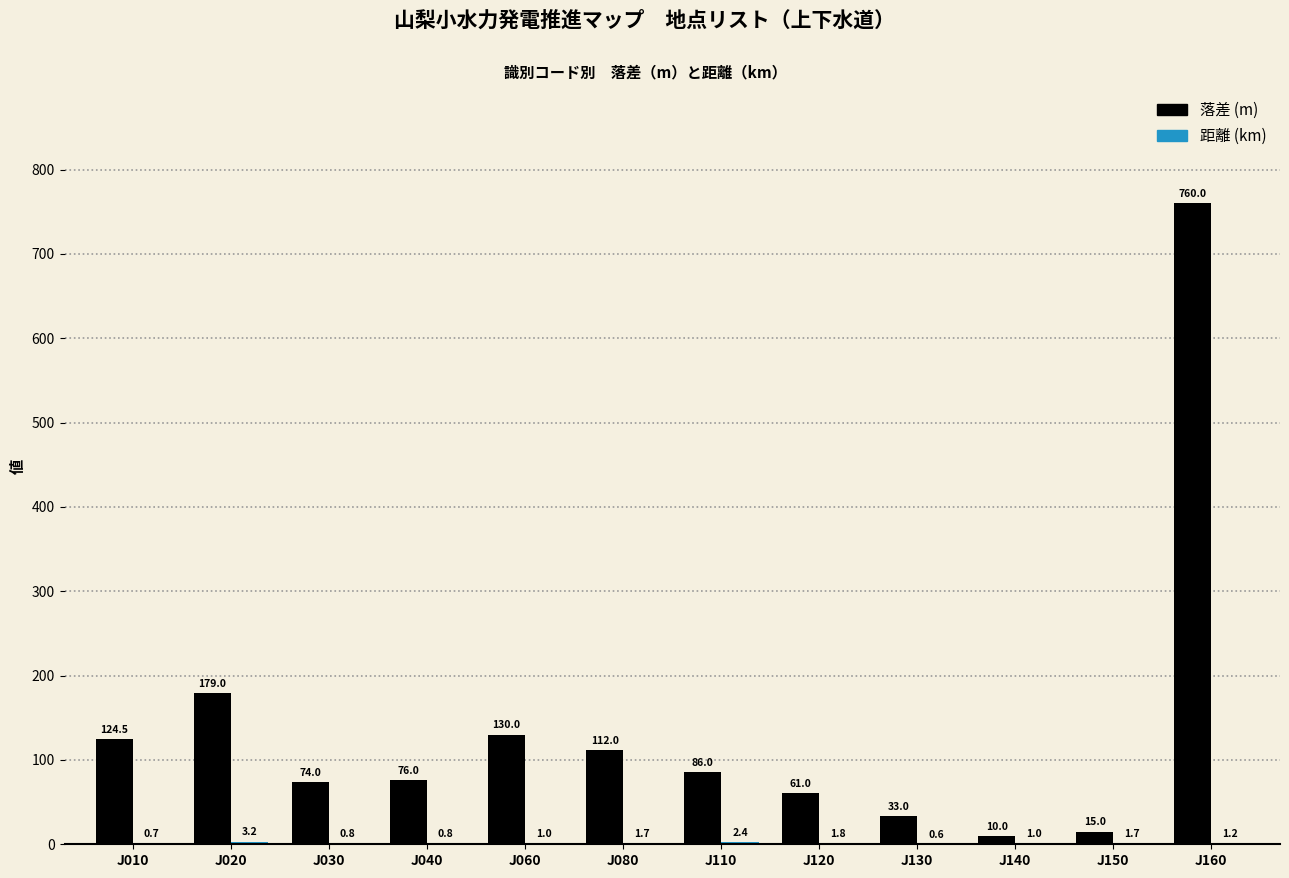

At which label is 落差 (m) closest to 385?

J020